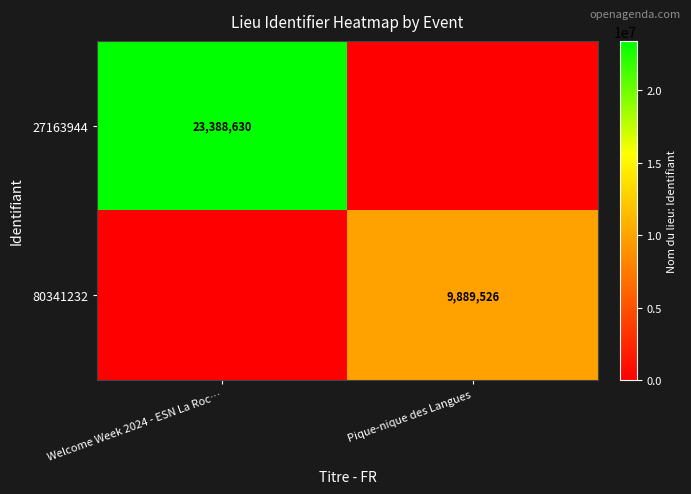

At how many categories does at least one series exceed 20833623?

1